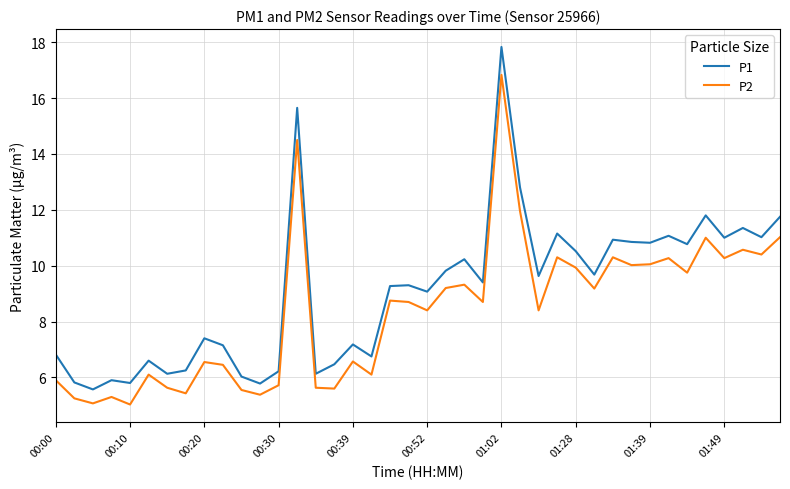

What is the greatest value displayed?

17.8